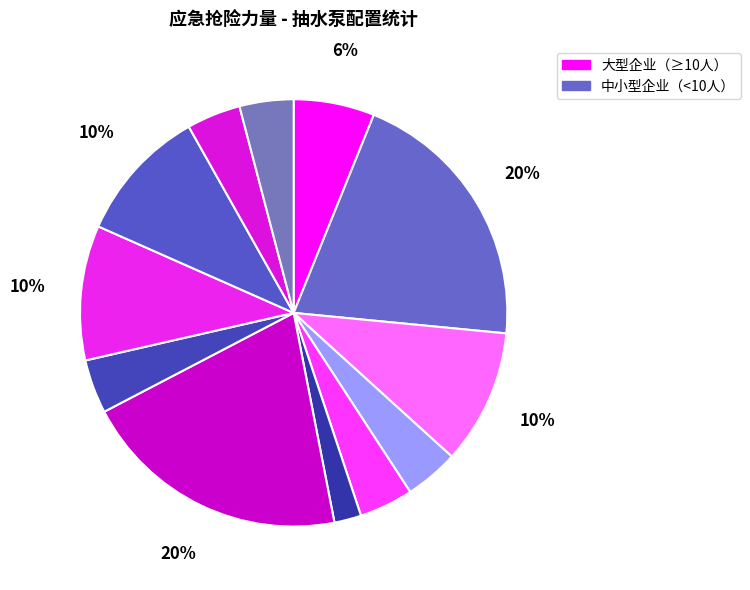

How many slices are in this pie chart?

12